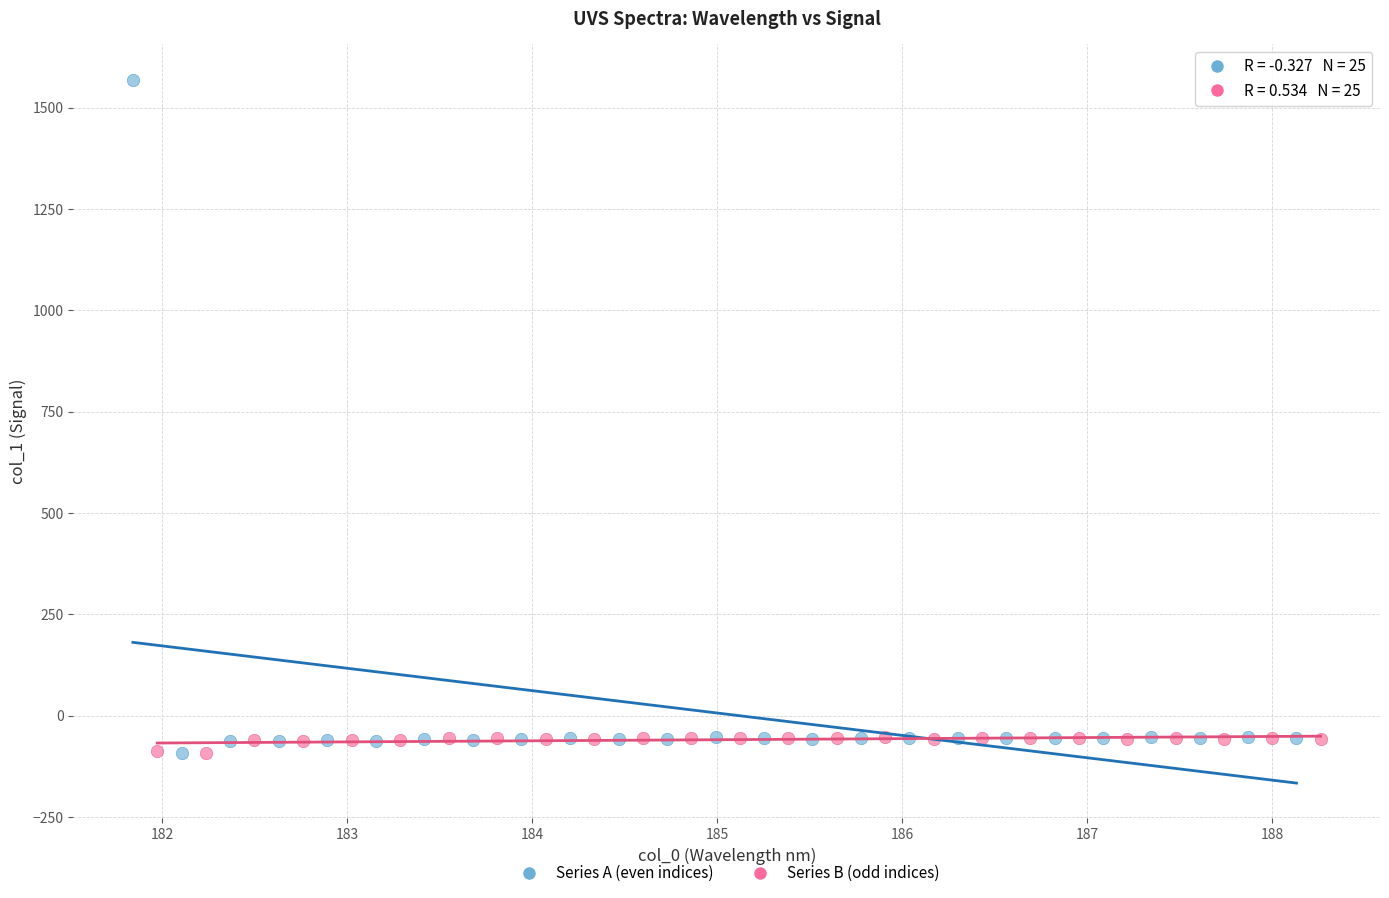

Which series contains the highest Y value?

Series A (even indices)